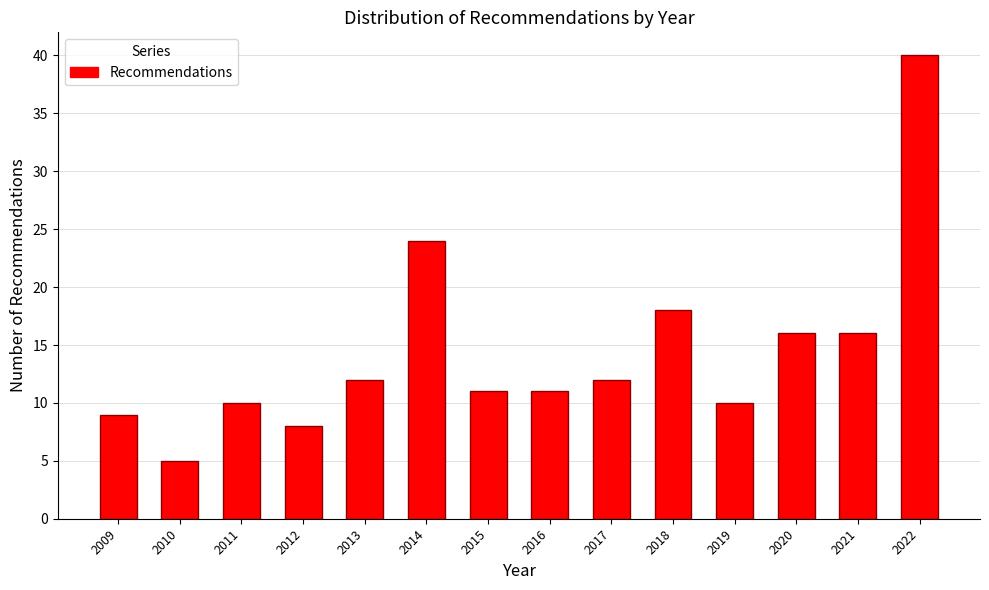

Reading right to left, what are all the values shown in this chart?

2022=40	2021=16	2020=16	2019=10	2018=18	2017=12	2016=11	2015=11	2014=24	2013=12	2012=8	2011=10	2010=5	2009=9